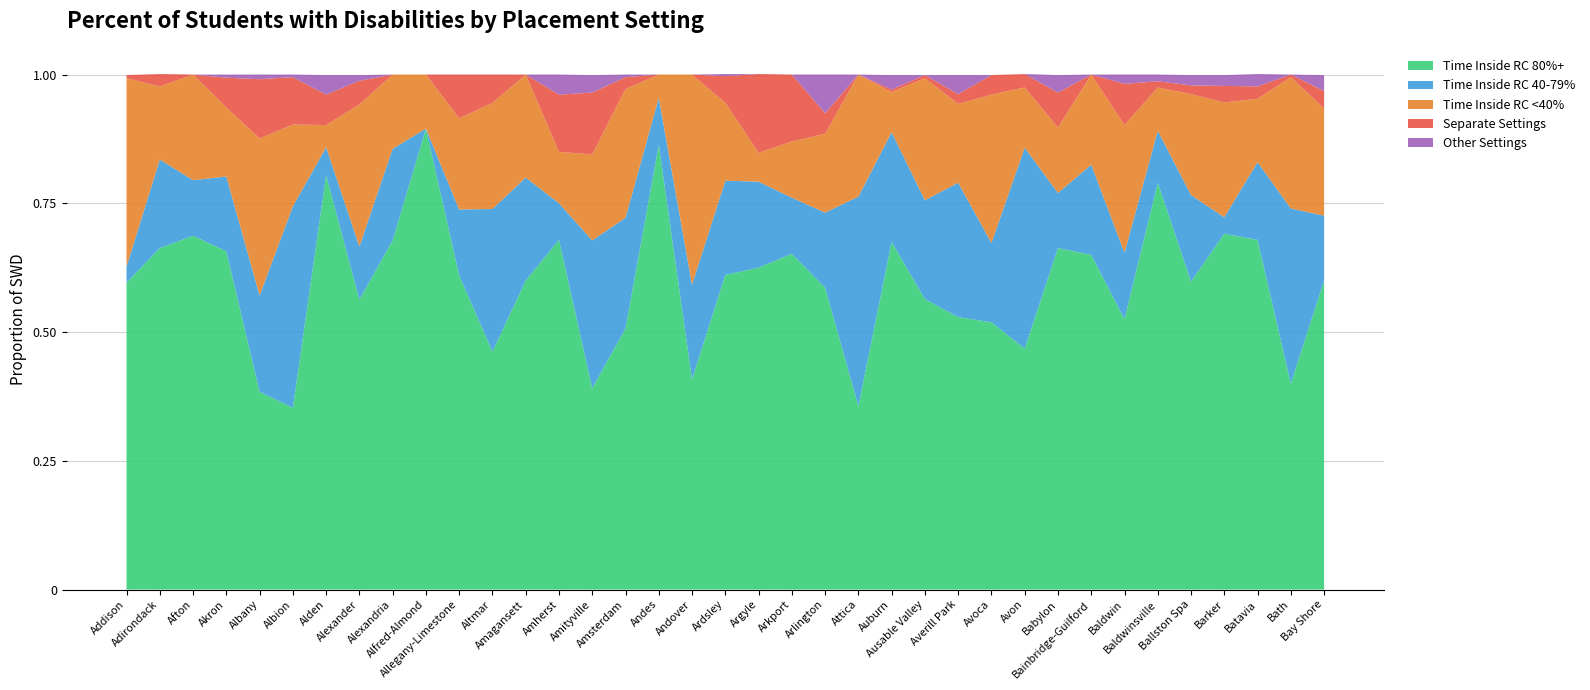

Reading left to right, transcribe all the data shown in this chart.

Time Inside RC 80%+: Addison=0.6	Adirondack=0.7	Afton=0.7	Akron=0.7	Albany=0.4	Albion=0.4	Alden=0.8	Alexander=0.6	Alexandria=0.7	Alfred-Almond=0.9	Allegany-Limestone=0.6	Altmar=0.5	Amagansett=0.6	Amherst=0.7	Amityville=0.4	Amsterdam=0.5	Andes=0.9	Andover=0.4	Ardsley=0.6	Argyle=0.6	Arkport=0.7	Arlington=0.6	Attica=0.4	Auburn=0.7	Ausable Valley=0.6	Averill Park=0.5	Avoca=0.5	Avon=0.5	Babylon=0.7	Bainbridge-Guilford=0.7	Baldwin=0.5	Baldwinsville=0.8	Ballston Spa=0.6	Barker=0.7	Batavia=0.7	Bath=0.4	Bay Shore=0.6
Time Inside RC 40-79%: Addison=0.0	Adirondack=0.2	Afton=0.1	Akron=0.1	Albany=0.2	Albion=0.4	Alden=0.1	Alexander=0.1	Alexandria=0.2	Alfred-Almond=0.0	Allegany-Limestone=0.1	Altmar=0.3	Amagansett=0.2	Amherst=0.1	Amityville=0.3	Amsterdam=0.2	Andes=0.1	Andover=0.2	Ardsley=0.2	Argyle=0.2	Arkport=0.1	Arlington=0.1	Attica=0.4	Auburn=0.2	Ausable Valley=0.2	Averill Park=0.3	Avoca=0.2	Avon=0.4	Babylon=0.1	Bainbridge-Guilford=0.2	Baldwin=0.1	Baldwinsville=0.1	Ballston Spa=0.2	Barker=0.0	Batavia=0.2	Bath=0.3	Bay Shore=0.1
Time Inside RC <40%: Addison=0.4	Adirondack=0.1	Afton=0.2	Akron=0.1	Albany=0.3	Albion=0.2	Alden=0.0	Alexander=0.3	Alexandria=0.1	Alfred-Almond=0.1	Allegany-Limestone=0.2	Altmar=0.2	Amagansett=0.2	Amherst=0.1	Amityville=0.2	Amsterdam=0.2	Andes=0.0	Andover=0.4	Ardsley=0.2	Argyle=0.1	Arkport=0.1	Arlington=0.2	Attica=0.2	Auburn=0.1	Ausable Valley=0.2	Averill Park=0.2	Avoca=0.3	Avon=0.1	Babylon=0.1	Bainbridge-Guilford=0.2	Baldwin=0.2	Baldwinsville=0.1	Ballston Spa=0.2	Barker=0.2	Batavia=0.1	Bath=0.3	Bay Shore=0.2
Separate Settings: Addison=0.0	Adirondack=0.0	Afton=0.0	Akron=0.1	Albany=0.1	Albion=0.1	Alden=0.1	Alexander=0.0	Alexandria=0.0	Alfred-Almond=0.0	Allegany-Limestone=0.1	Altmar=0.1	Amagansett=0.0	Amherst=0.1	Amityville=0.1	Amsterdam=0.0	Andes=0.0	Andover=0.0	Ardsley=0.1	Argyle=0.2	Arkport=0.1	Arlington=0.0	Attica=0.0	Auburn=0.0	Ausable Valley=0.0	Averill Park=0.0	Avoca=0.0	Avon=0.0	Babylon=0.1	Bainbridge-Guilford=0.0	Baldwin=0.1	Baldwinsville=0.0	Ballston Spa=0.0	Barker=0.0	Batavia=0.0	Bath=0.0	Bay Shore=0.0
Other Settings: Addison=0.0	Adirondack=0.0	Afton=0.0	Akron=0.0	Albany=0.0	Albion=0.0	Alden=0.0	Alexander=0.0	Alexandria=0.0	Alfred-Almond=0.0	Allegany-Limestone=0.0	Altmar=0.0	Amagansett=0.0	Amherst=0.0	Amityville=0.0	Amsterdam=0.0	Andes=0.0	Andover=0.0	Ardsley=0.0	Argyle=0.0	Arkport=0.0	Arlington=0.1	Attica=0.0	Auburn=0.0	Ausable Valley=0.0	Averill Park=0.0	Avoca=0.0	Avon=0.0	Babylon=0.0	Bainbridge-Guilford=0.0	Baldwin=0.0	Baldwinsville=0.0	Ballston Spa=0.0	Barker=0.0	Batavia=0.0	Bath=0.0	Bay Shore=0.0